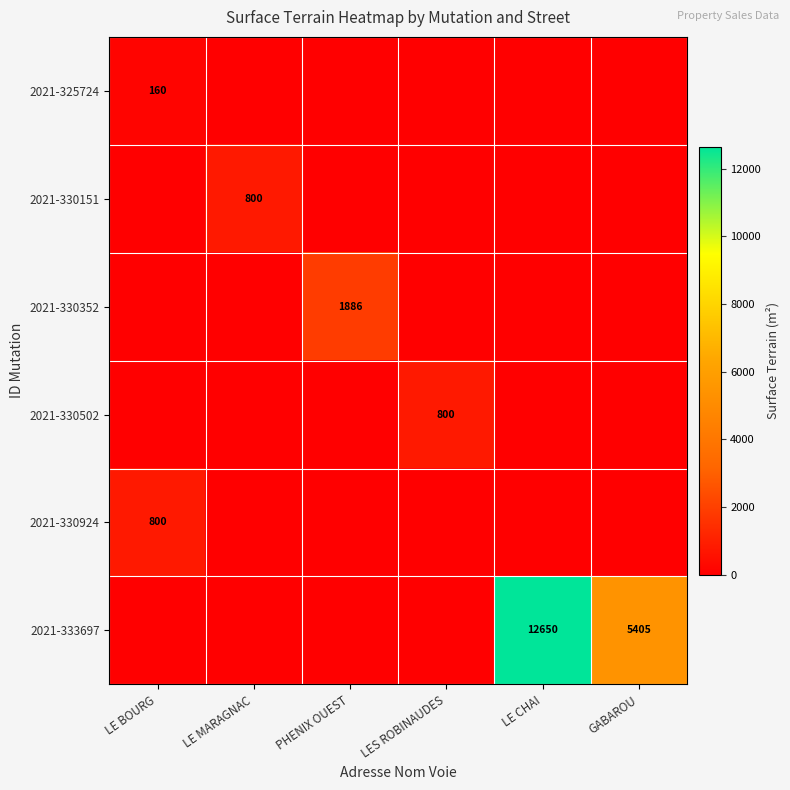

Is it true that 2021-330924 equals 494 at LE BOURG?

False